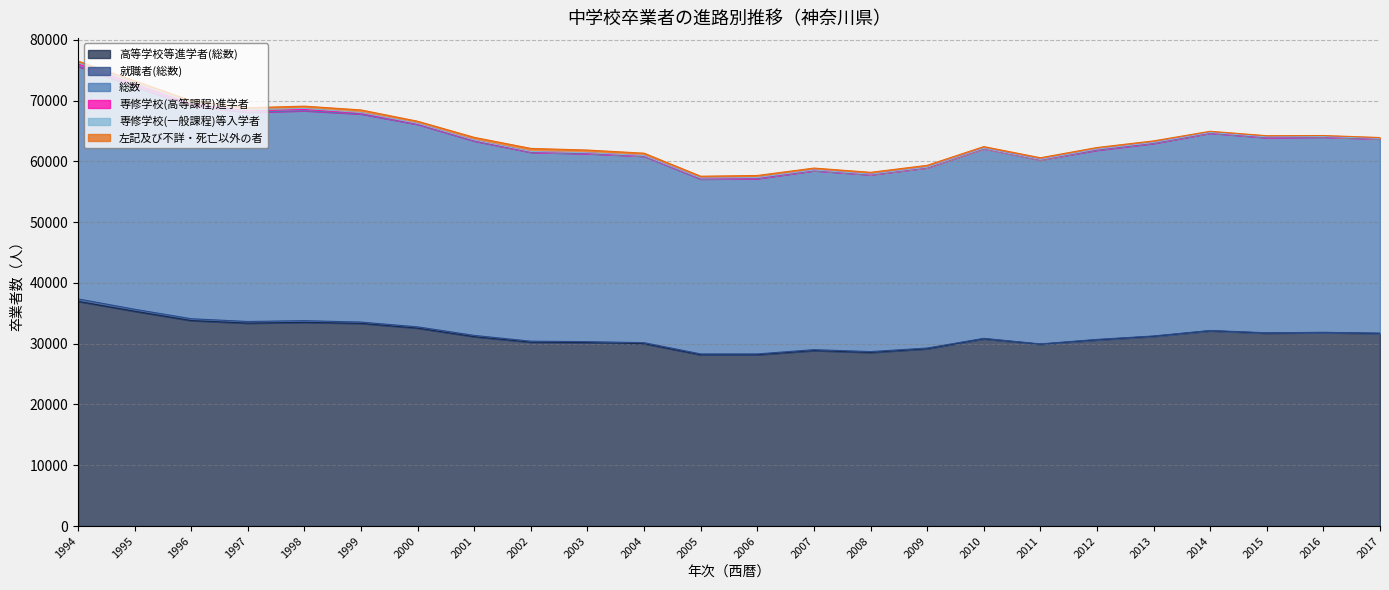

Where is the first local maximum for 専修学校(一般課程)等入学者?

1996